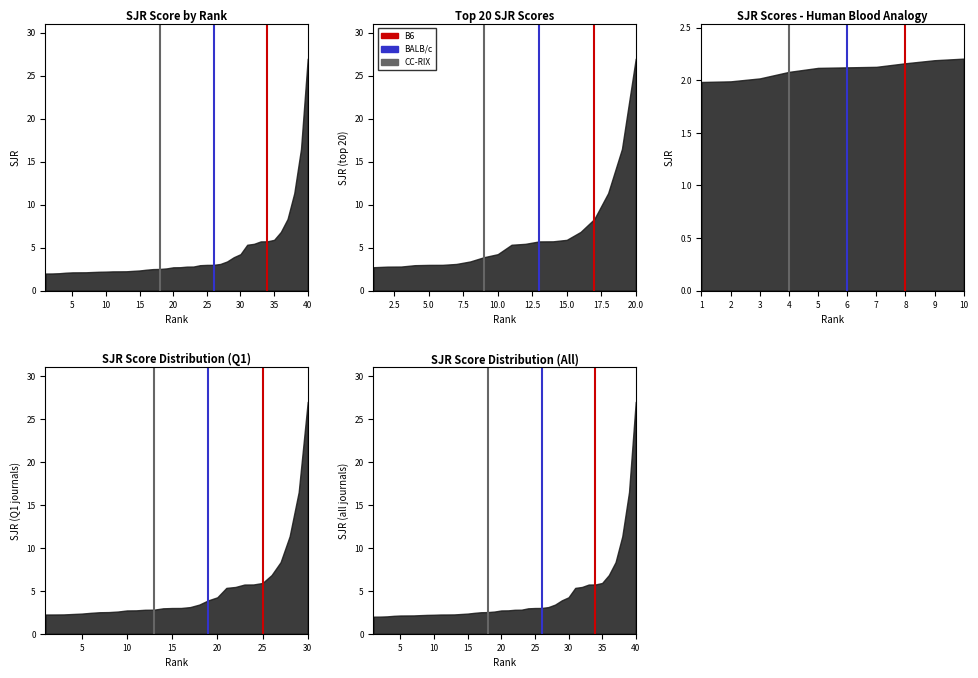

How many series are shown in this chart?

3